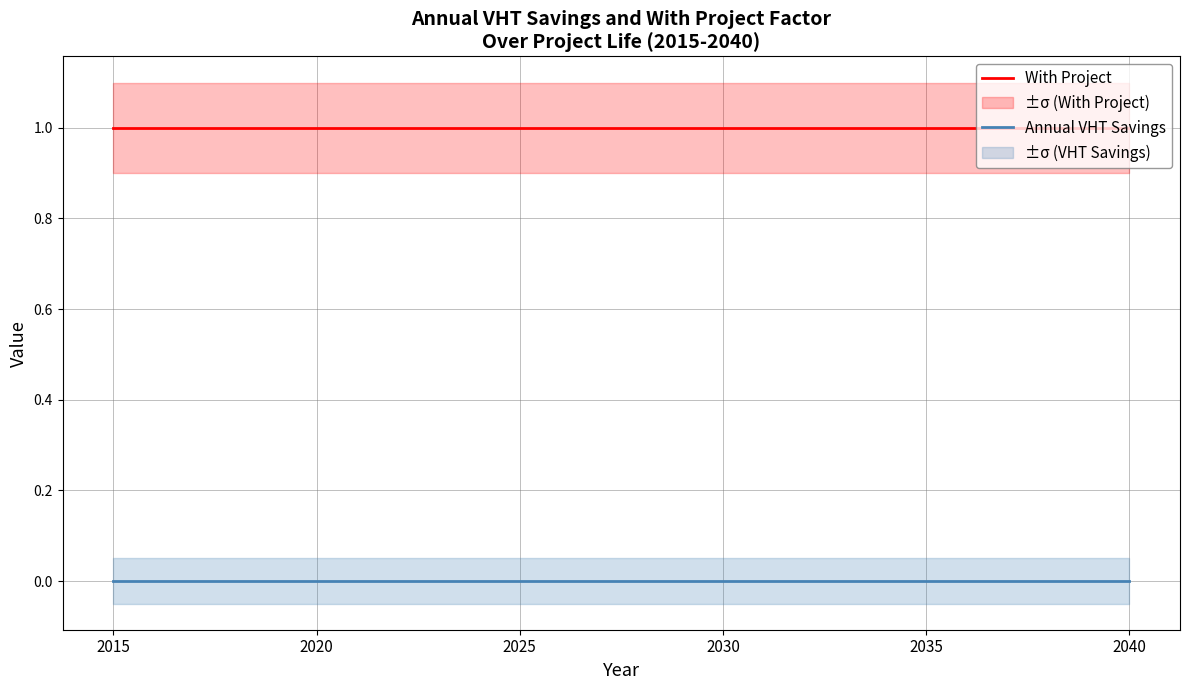

True or false: With Project and Annual VHT Savings cross at least once.

False